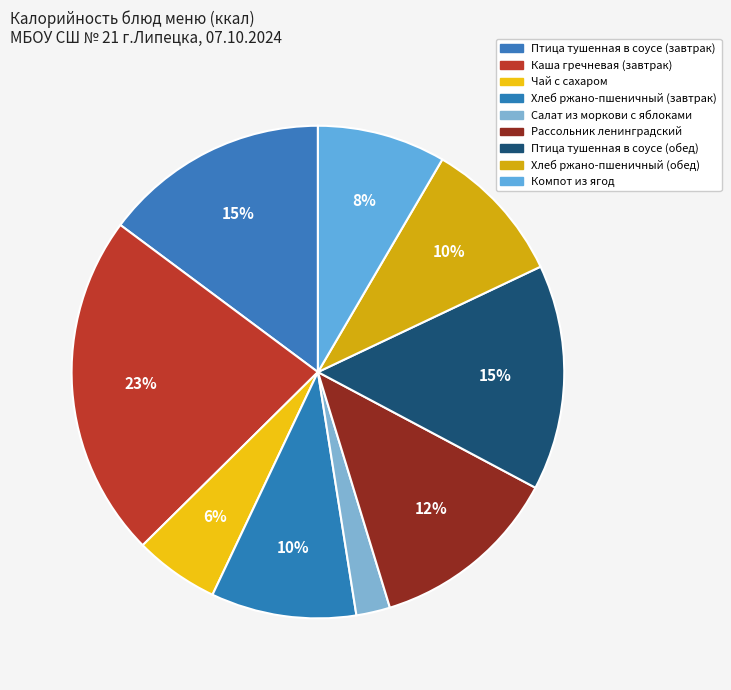

How many segments does this pie chart have?

9